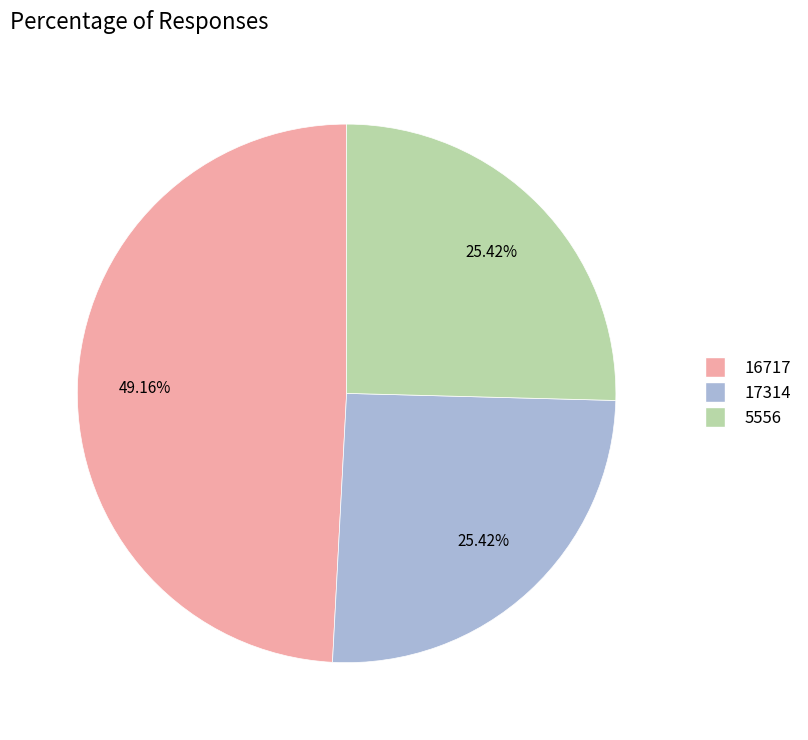

What is the ratio of the value at 5556 to the value at 16717?

0.5